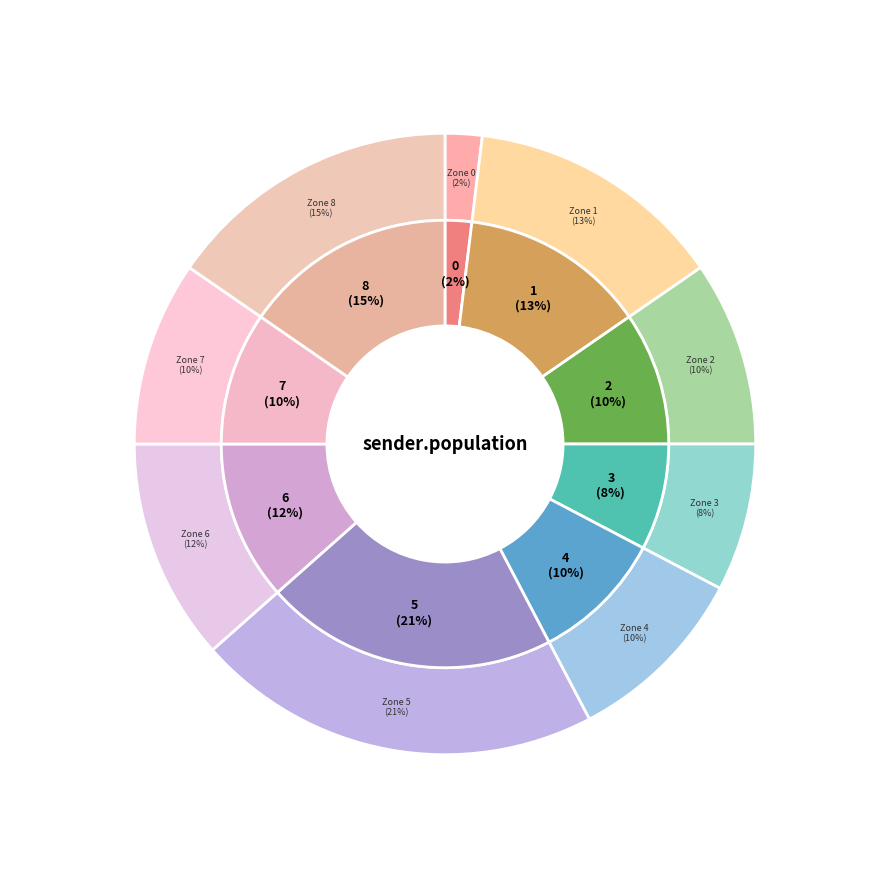

What percentage is NOT represented by 1?

86.5%